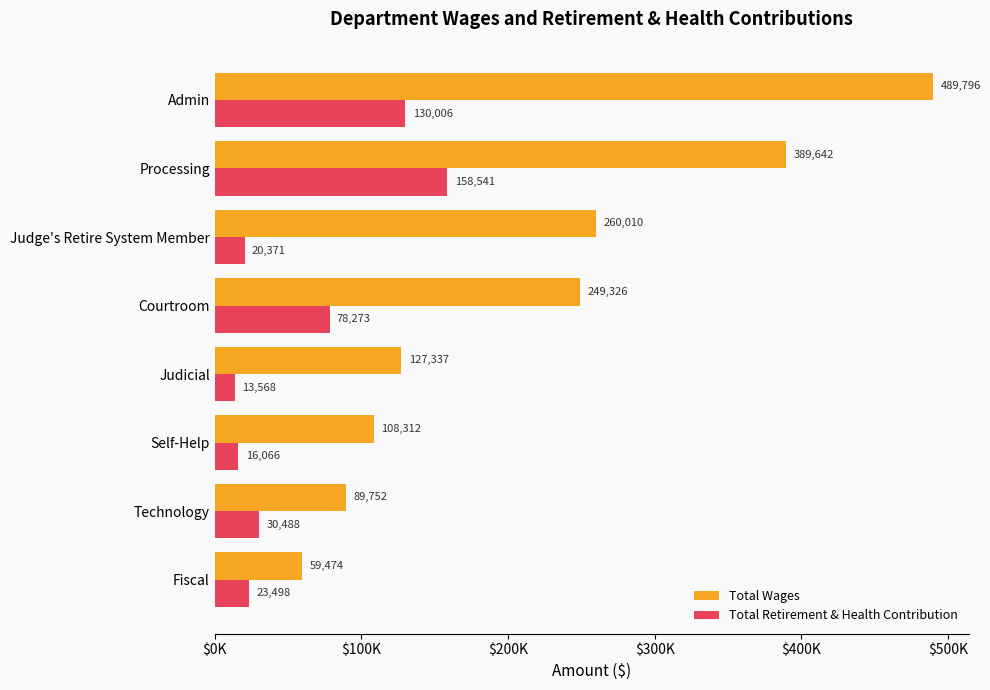

What are all the series names shown in the legend?

Total Wages, Total Retirement & Health Contribution